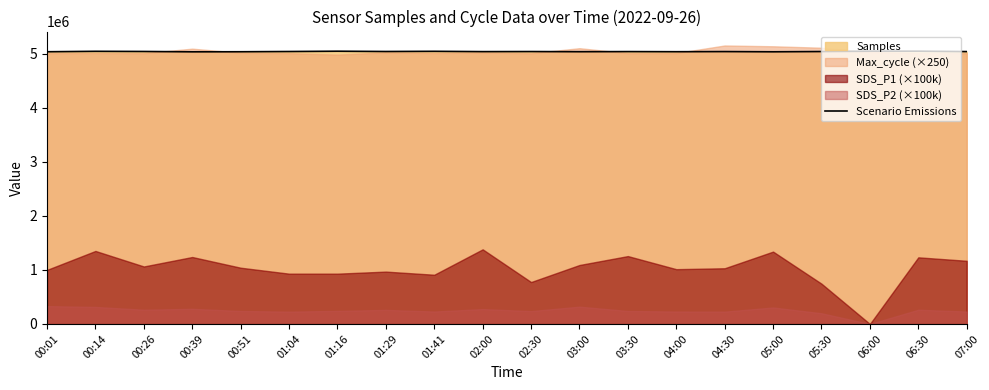

Which has a higher value, 00:14 or 07:00?

00:14